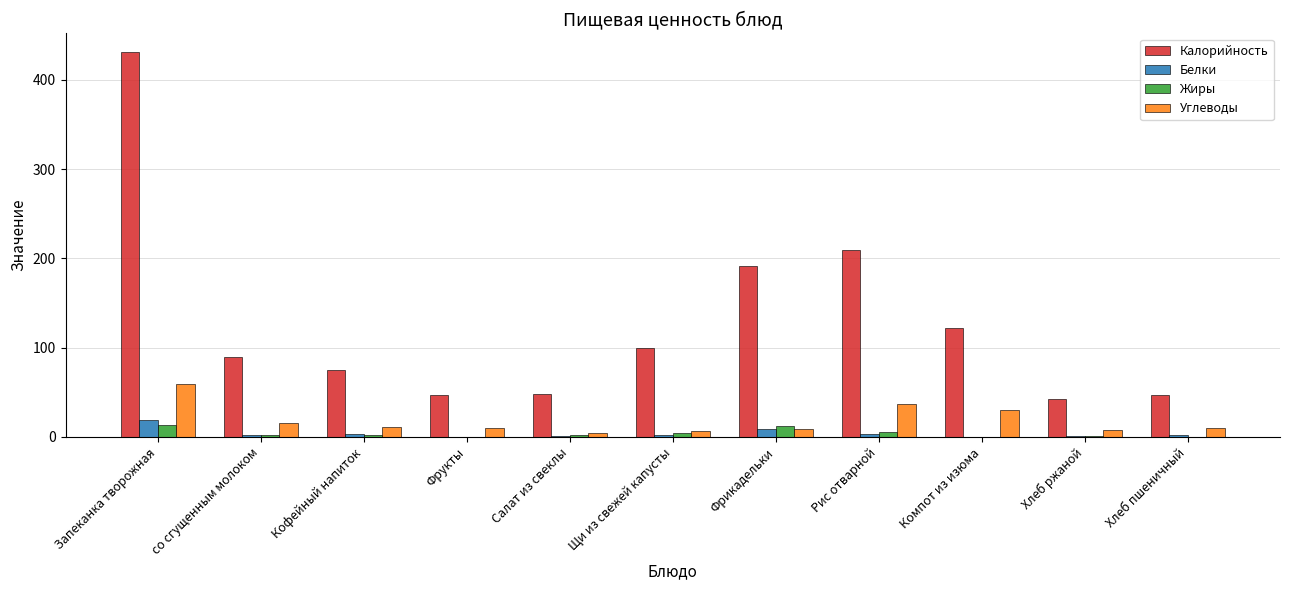

The value of Калорийность at Запеканка творожная is 227.8. True or false?

False